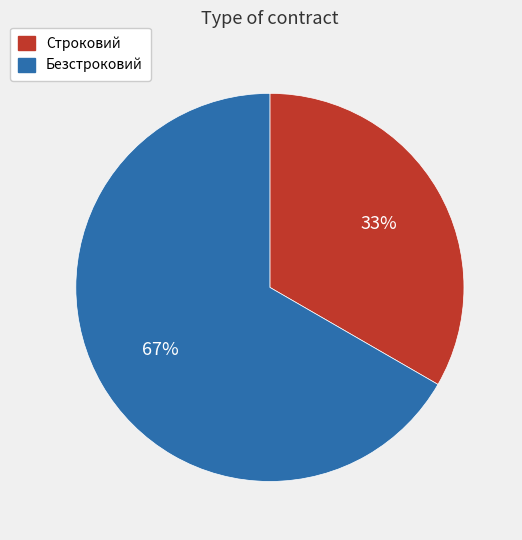

Count the number of slices in the pie.

2